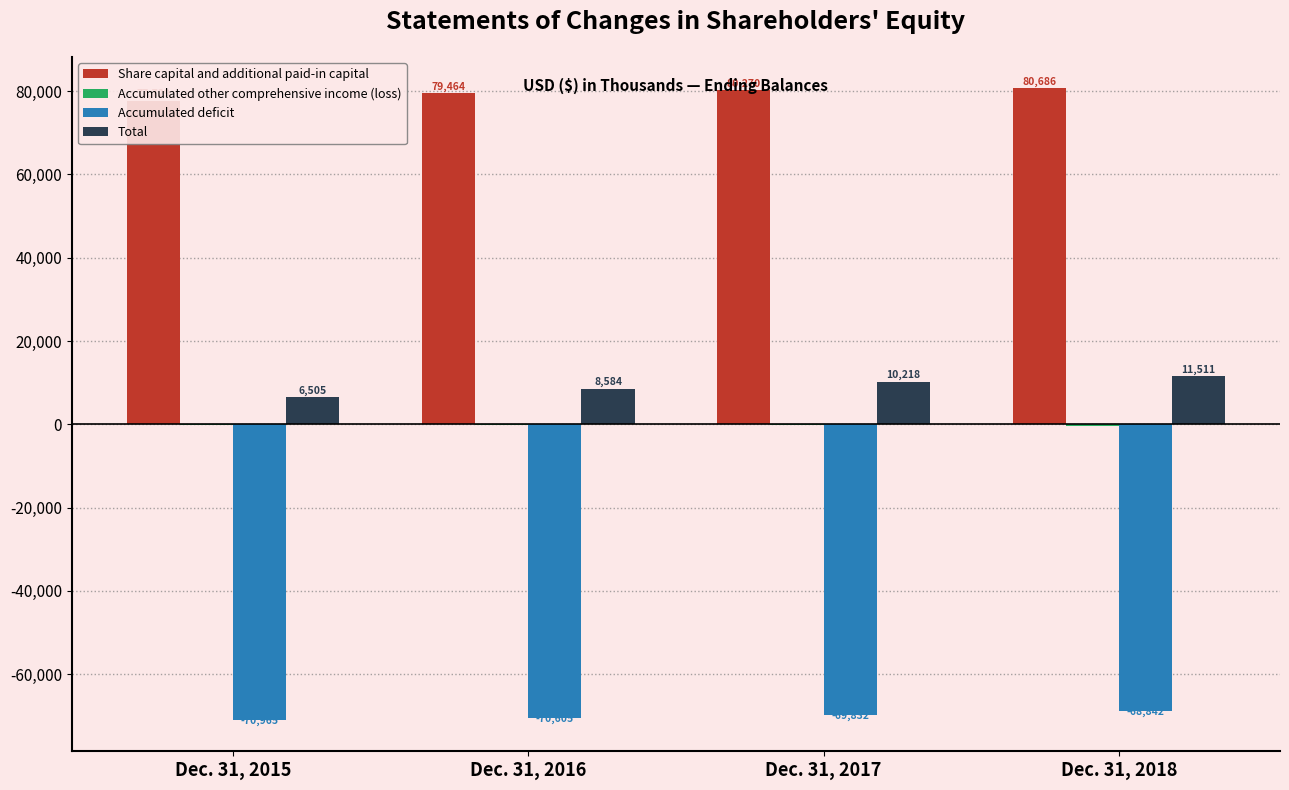

How many categories are shown in the chart?

4